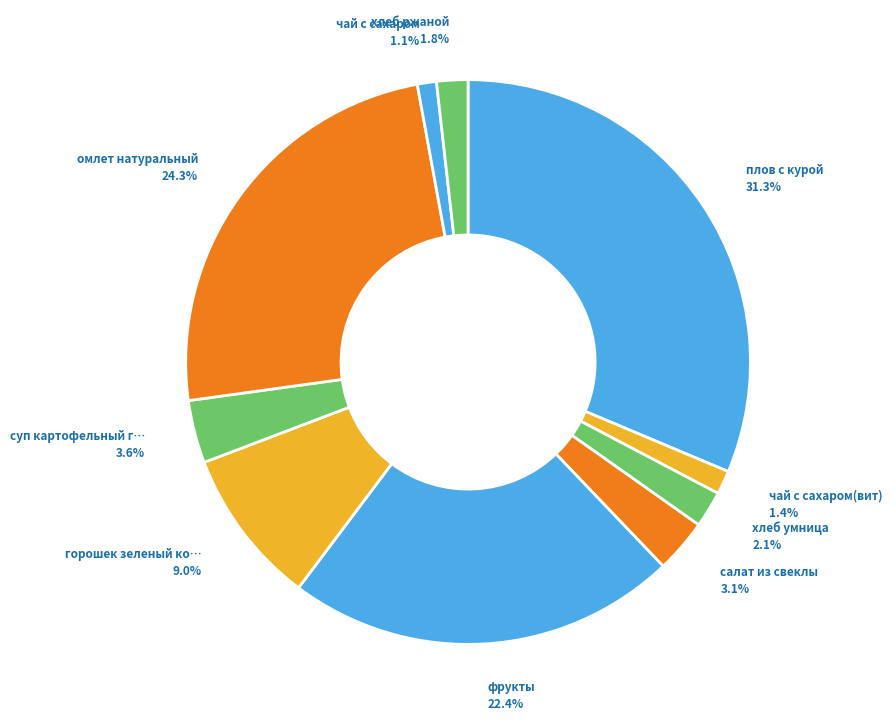

Count the number of slices in the pie.

10